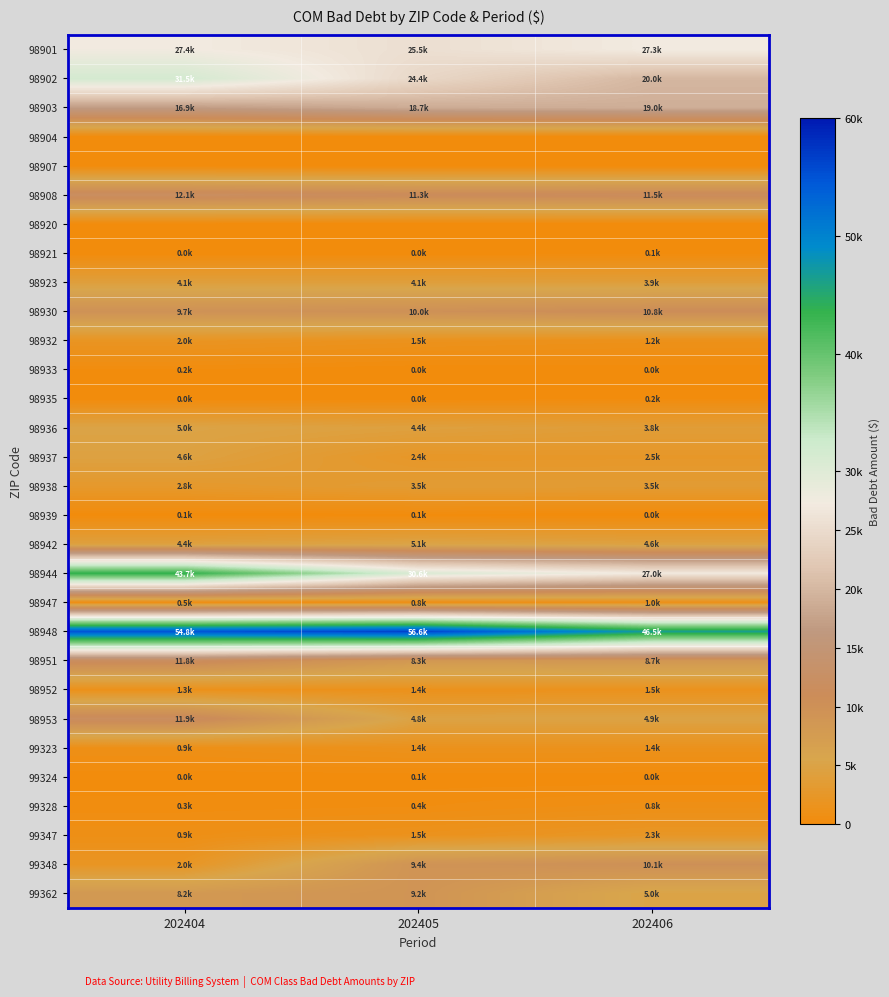

Reading right to left, extract all data points from this chart.

98901: 202406=27335.7	202405=25529.8	202404=27412.8
98902: 202406=19989.3	202405=24431.3	202404=31515.8
98903: 202406=18958.0	202405=18652.4	202404=16859.4
98904: 202406=0.0	202405=0.0	202404=0.0
98907: 202406=0.0	202405=0.0	202404=0.0
98908: 202406=11497.4	202405=11332.2	202404=12103.0
98920: 202406=0.0	202405=0.0	202404=0.0
98921: 202406=83.0	202405=15.8	202404=5.5
98923: 202406=3929.7	202405=4123.1	202404=4143.8
98930: 202406=10761.8	202405=10034.6	202404=9738.9
98932: 202406=1242.2	202405=1506.3	202404=1964.9
98933: 202406=28.5	202405=10.2	202404=227.3
98935: 202406=229.3	202405=16.9	202404=12.3
98936: 202406=3779.6	202405=4397.8	202404=5027.1
98937: 202406=2513.2	202405=2399.6	202404=4594.1
98938: 202406=3458.1	202405=3490.7	202404=2814.6
98939: 202406=33.0	202405=57.2	202404=64.7
98942: 202406=4572.9	202405=5083.5	202404=4402.2
98944: 202406=27039.4	202405=30606.2	202404=43712.5
98947: 202406=1031.0	202405=784.4	202404=494.0
98948: 202406=46484.2	202405=56600.8	202404=54779.8
98951: 202406=8660.1	202405=8270.9	202404=11836.3
98952: 202406=1479.0	202405=1363.1	202404=1283.5
98953: 202406=4909.7	202405=4798.4	202404=11939.7
99323: 202406=1376.9	202405=1426.9	202404=946.0
99324: 202406=22.7	202405=66.1	202404=39.6
99328: 202406=815.4	202405=449.4	202404=344.2
99347: 202406=2276.2	202405=1471.1	202404=874.9
99348: 202406=10137.7	202405=9400.5	202404=2037.7
99362: 202406=5021.0	202405=9203.4	202404=8182.3